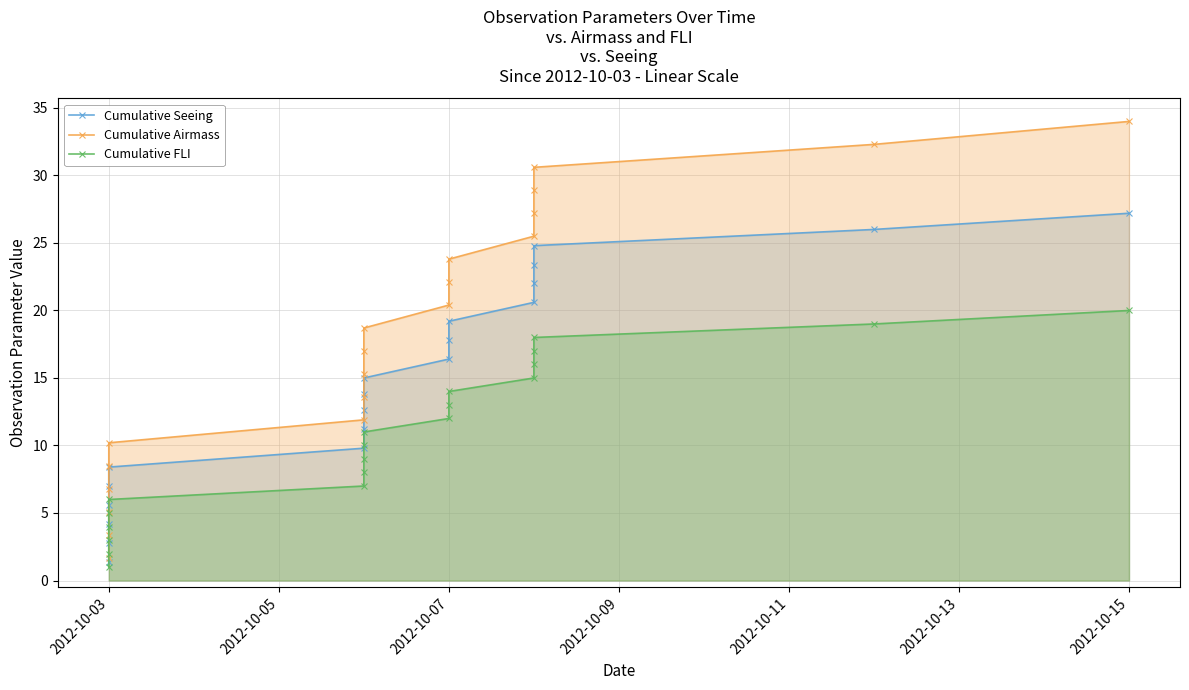

Is it true that Cumulative Airmass equals 10.1 at 8?

False